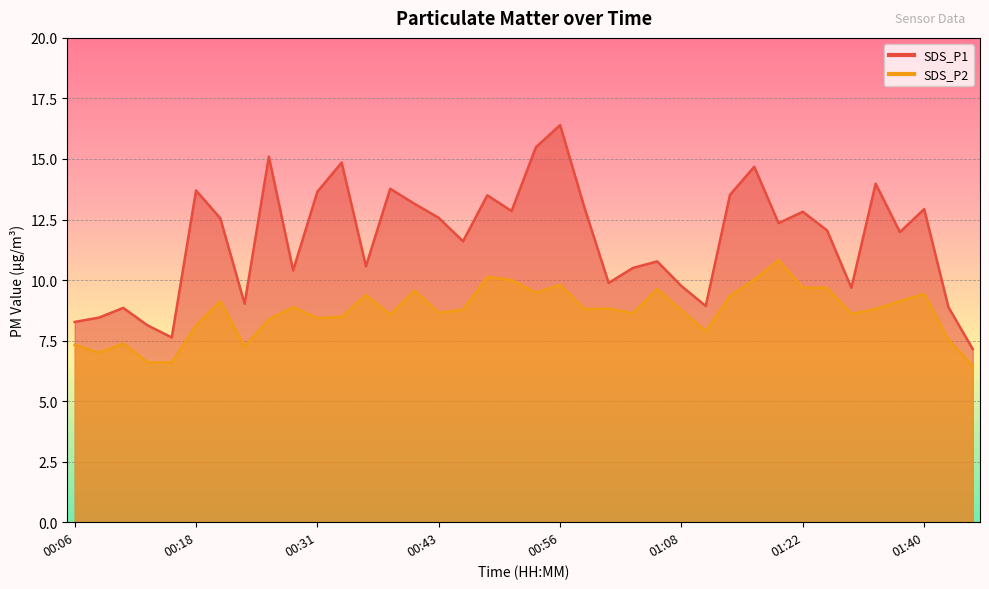

List the labels in order of SDS_P2 value, largest first.

01:19, 00:48, 01:16, 00:51, 00:56, 01:22, 01:30, 01:06, 00:40, 00:53, 01:40, 00:35, 01:13, 00:21, 01:37, 00:28, 01:01, 00:58, 01:35, 00:46, 01:08, 00:43, 01:03, 01:32, 00:38, 00:33, 00:31, 00:26, 00:18, 01:11, 01:42, 00:11, 00:06, 00:23, 00:08, 00:13, 00:16, 01:45